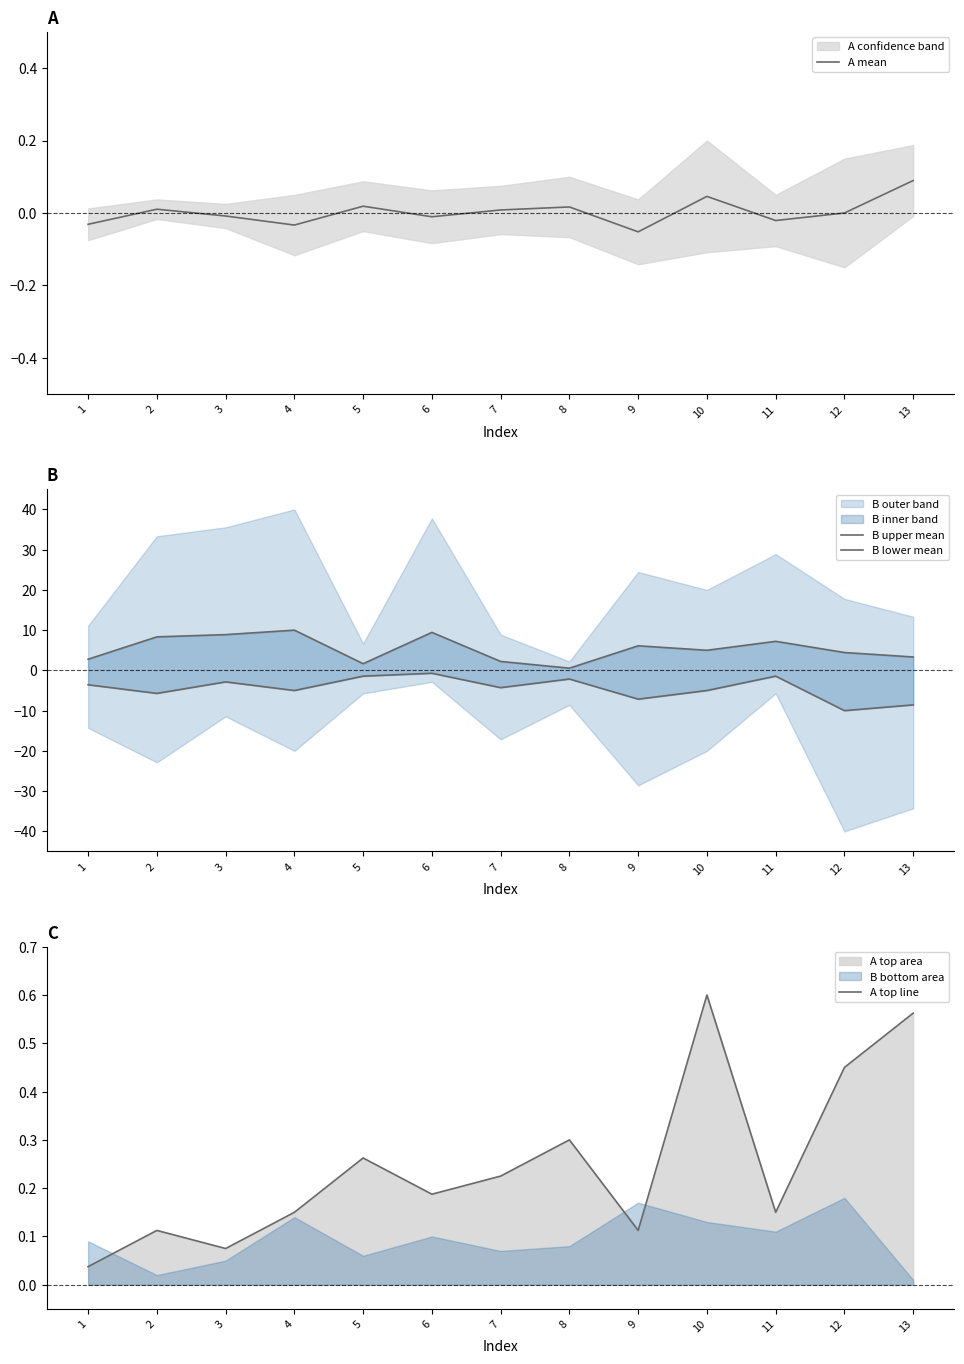

What is the value of the B lower mean point at the 3rd from the left?

-2.9